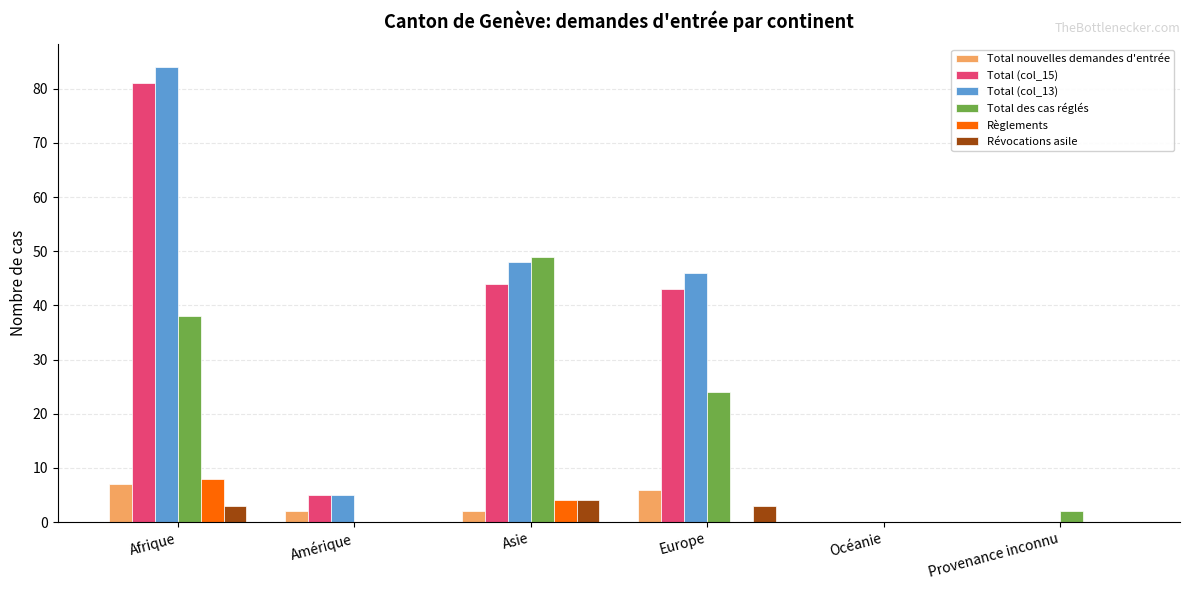

At which category does the chart reach its peak across all series?

Afrique